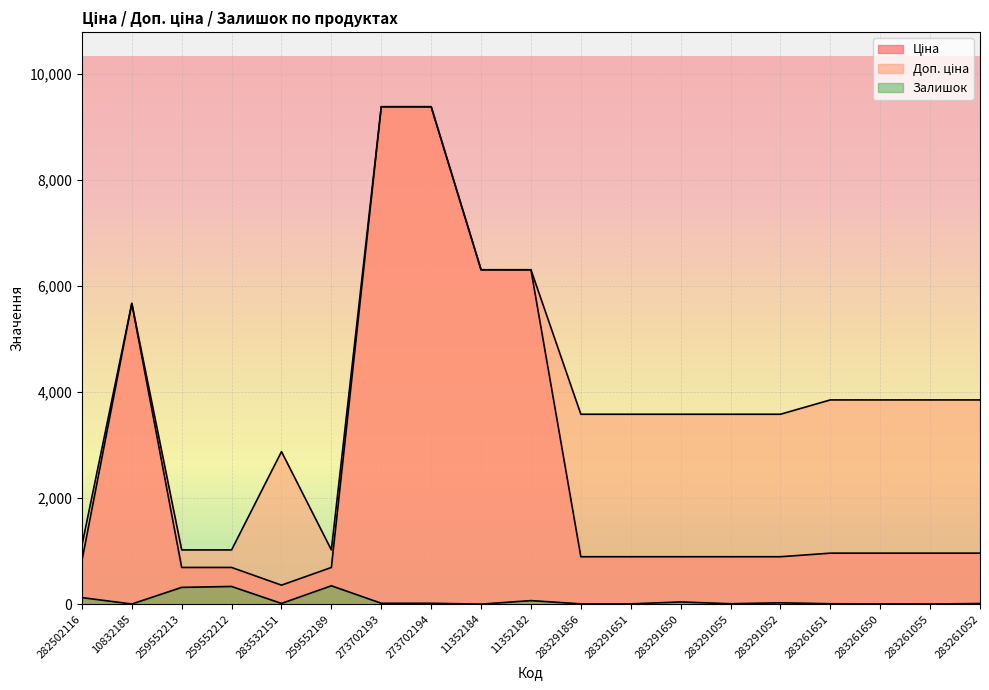

How many interior local peaks does the Ціна series have?

1